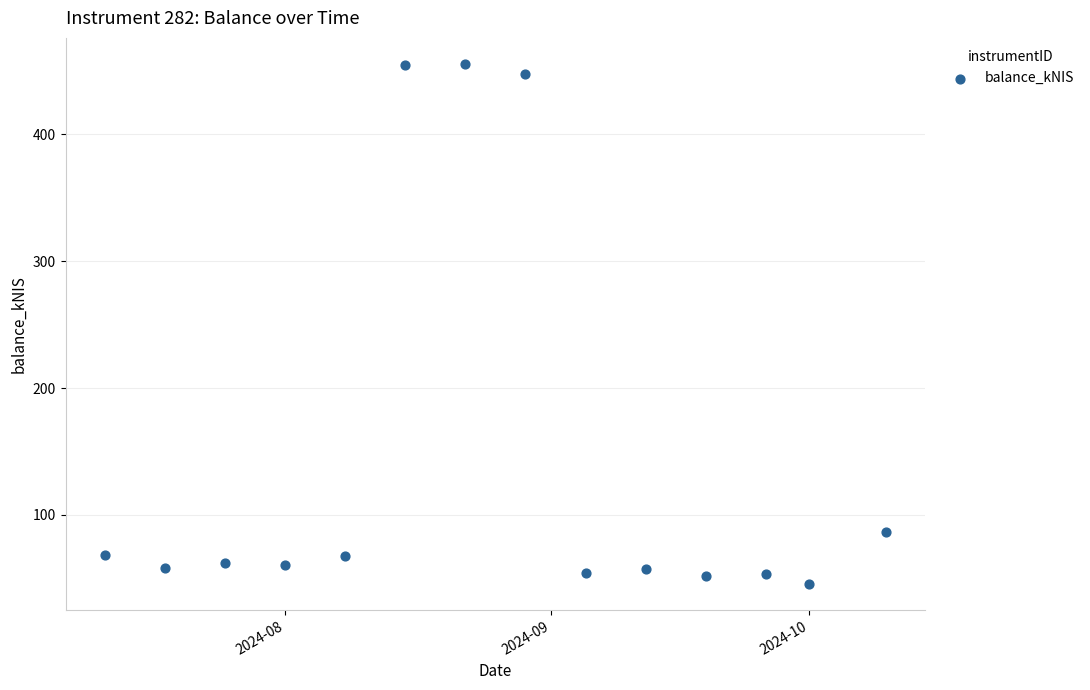

What is the range of X values (max minus min)?

91.0